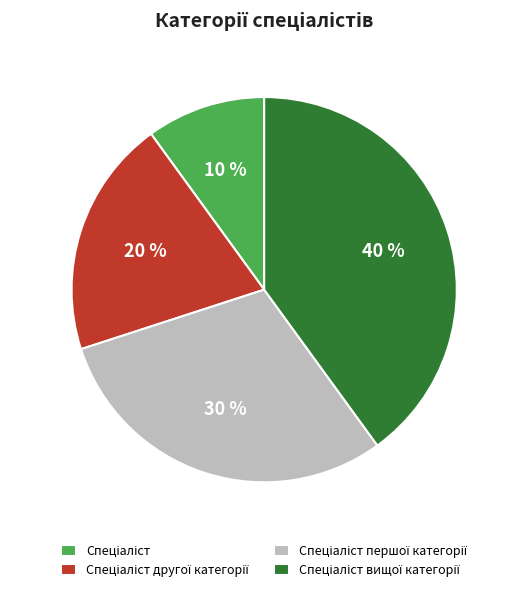

To the nearest percent, what is the average slice percentage?

25%